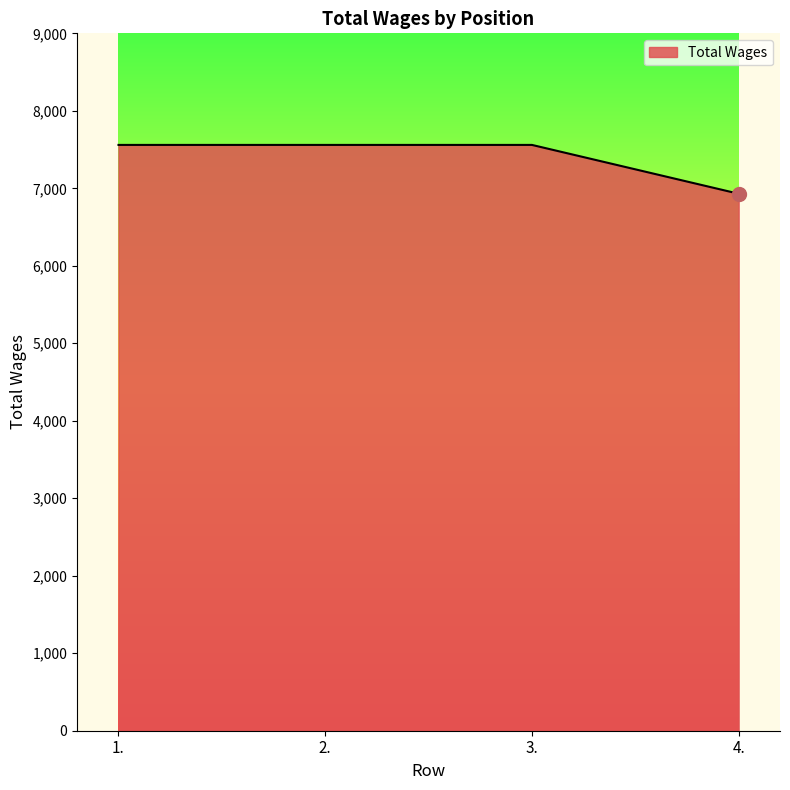

What is the difference between the maximum and minimum values?

630